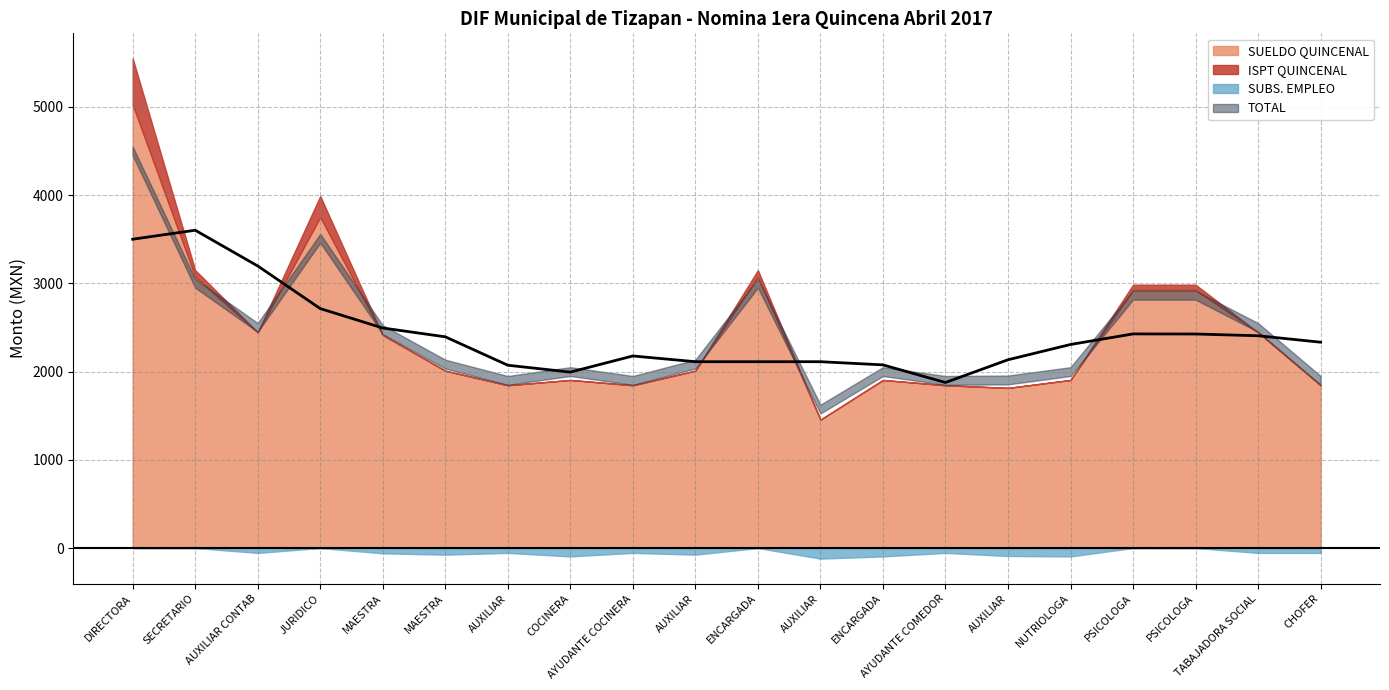

The value of SUELDO QUINCENAL at PSICOLOGA is 2925.0. True or false?

True